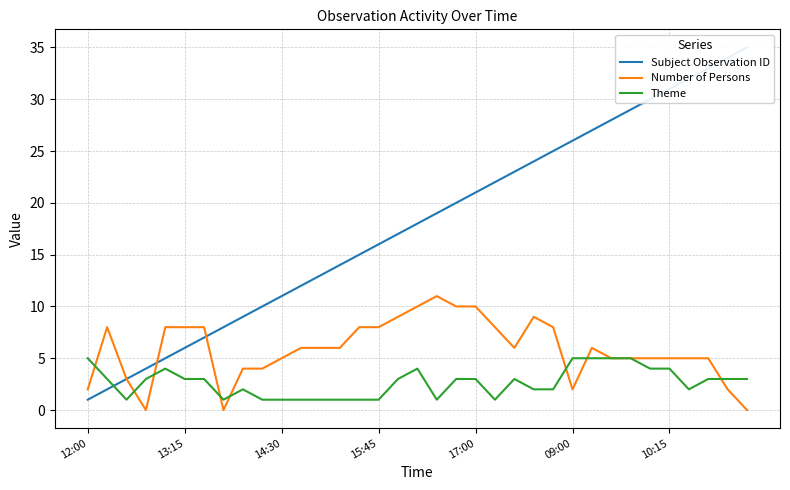

Does the chart have visible grid lines?

Yes